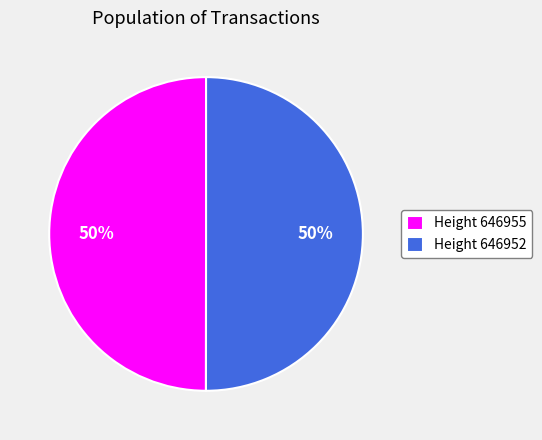

The Height 646955 slice represents 64% of the pie. True or false?

False